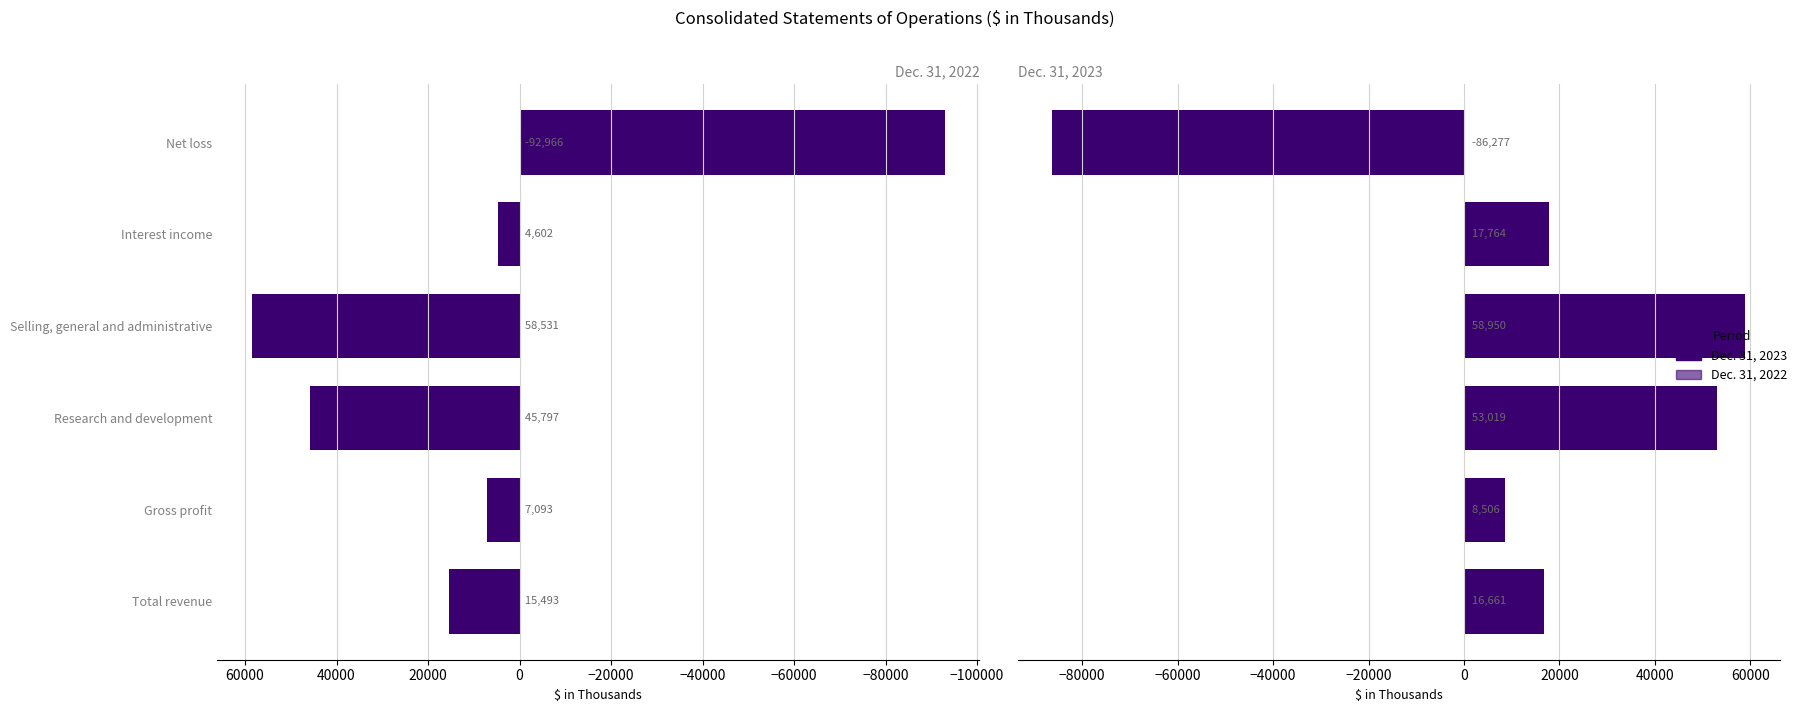

Count the number of categories in the chart.

6